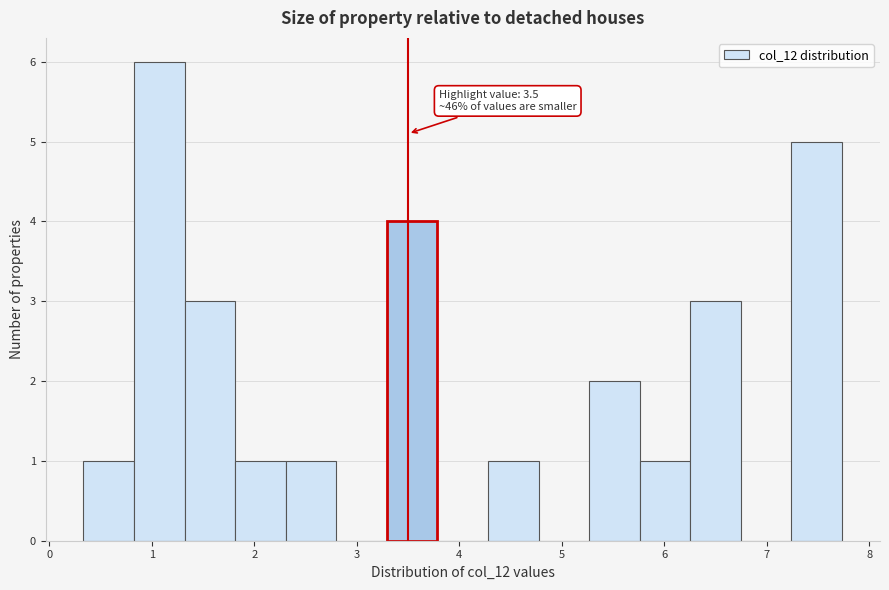

Which range on the x-axis has the tallest bar?

0.8 to 1.3